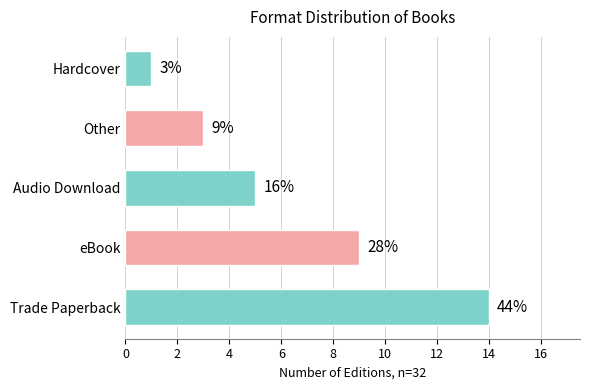

Does the chart contain any negative values?

No